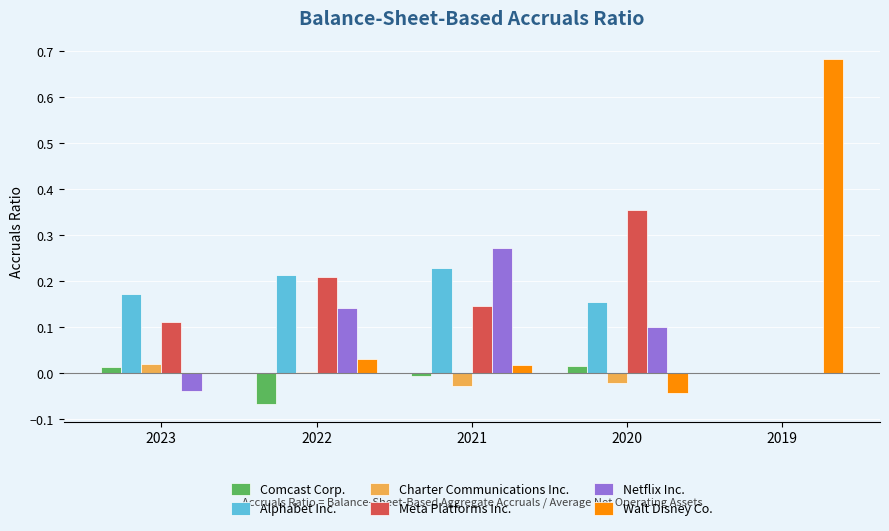

Is the value of Netflix Inc. at 2023 greater than the value of Meta Platforms Inc. at 2023?

No